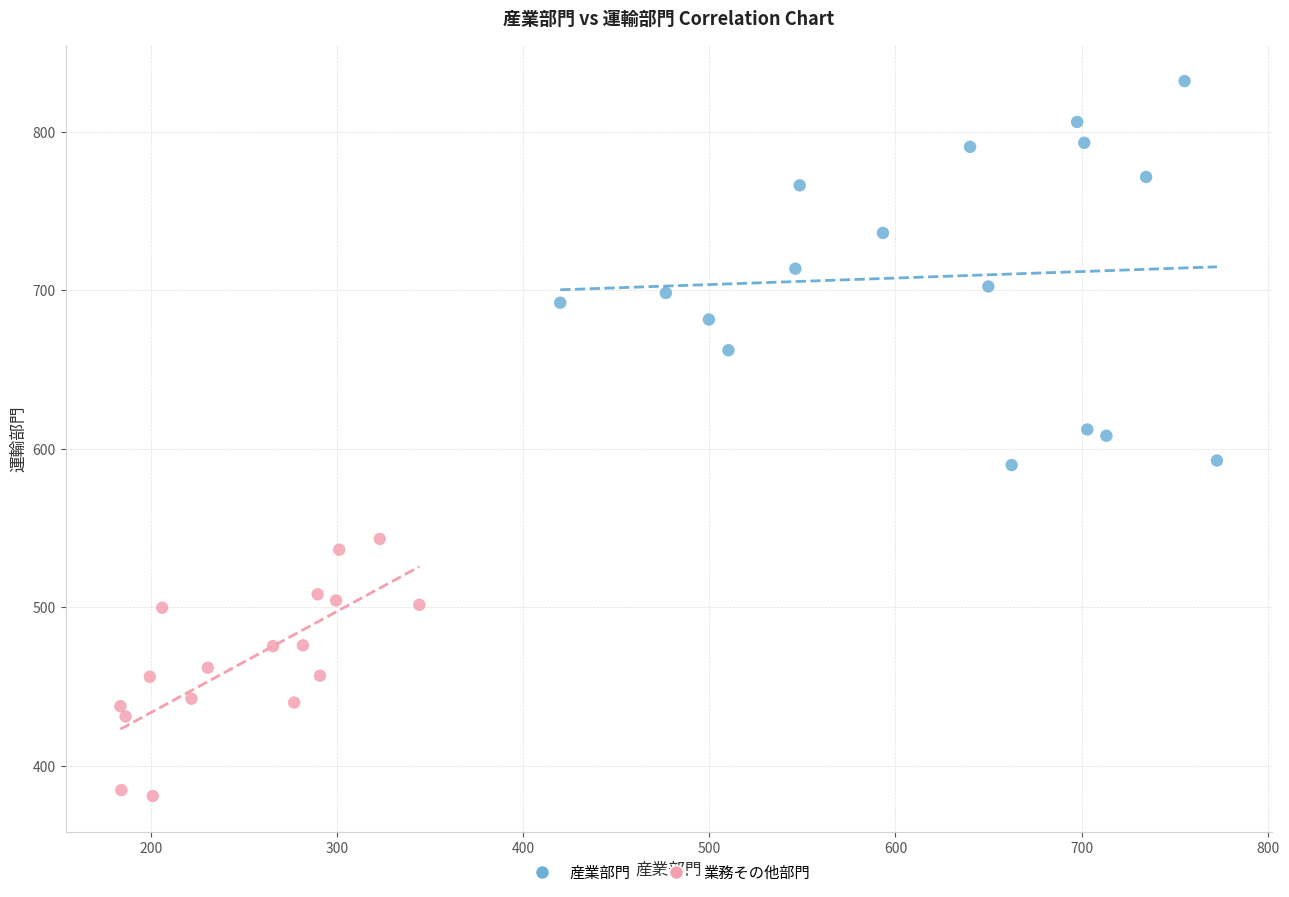

What are all the series names shown in the legend?

産業部門, 業務その他部門